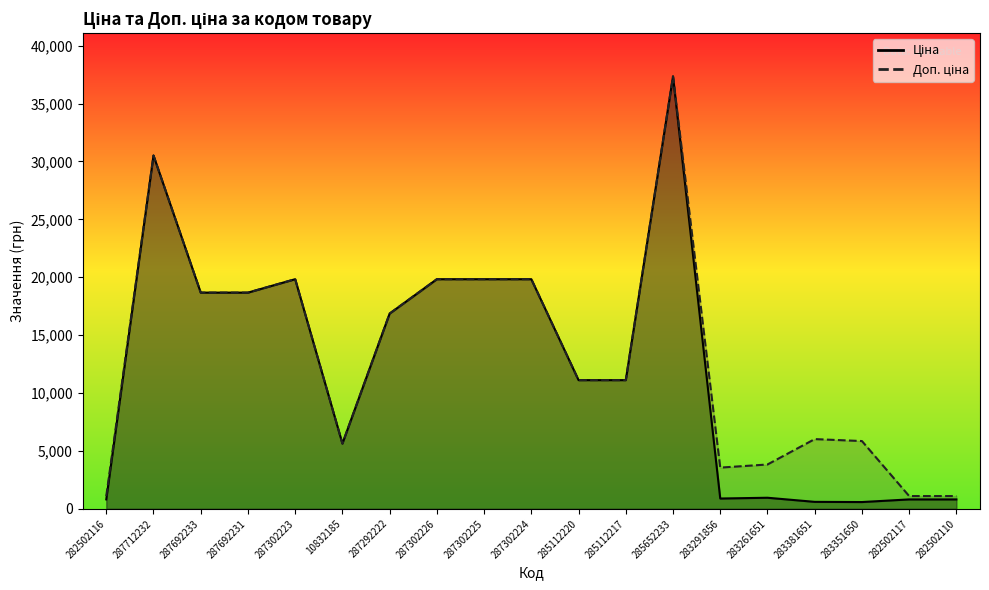

Reading left to right, what are all the values shown in this chart?

Ціна: 282502116=813.0	287712232=30512.3	287692233=18671.5	287692231=18671.5	287302223=19831.1	10832185=5636.0	287292222=16863.2	287302226=19831.1	287302225=19831.1	287302224=19831.1	285112220=11113.6	285112217=11113.6	285652233=37343.0	283291856=889.9	283261651=957.1	283381651=602.1	283351650=585.3	282502117=813.0	282502110=813.0
Доп. ціна: 282502116=1101.8	287712232=30512.3	287692233=18671.5	287692231=18671.5	287302223=19831.1	10832185=5636.0	287292222=16863.2	287302226=19831.1	287302225=19831.1	287302224=19831.1	285112220=11113.6	285112217=11113.6	285652233=37343.0	283291856=3559.7	283261651=3828.4	283381651=6020.8	283351650=5852.9	282502117=1101.8	282502110=1101.8